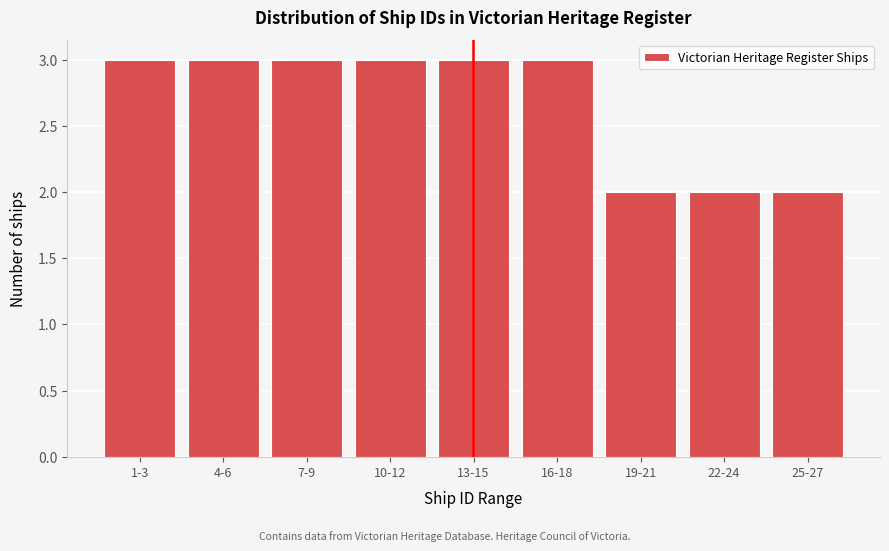

Reading left to right, transcribe all the data shown in this chart.

3	3	3	3	3	3	2	2	2